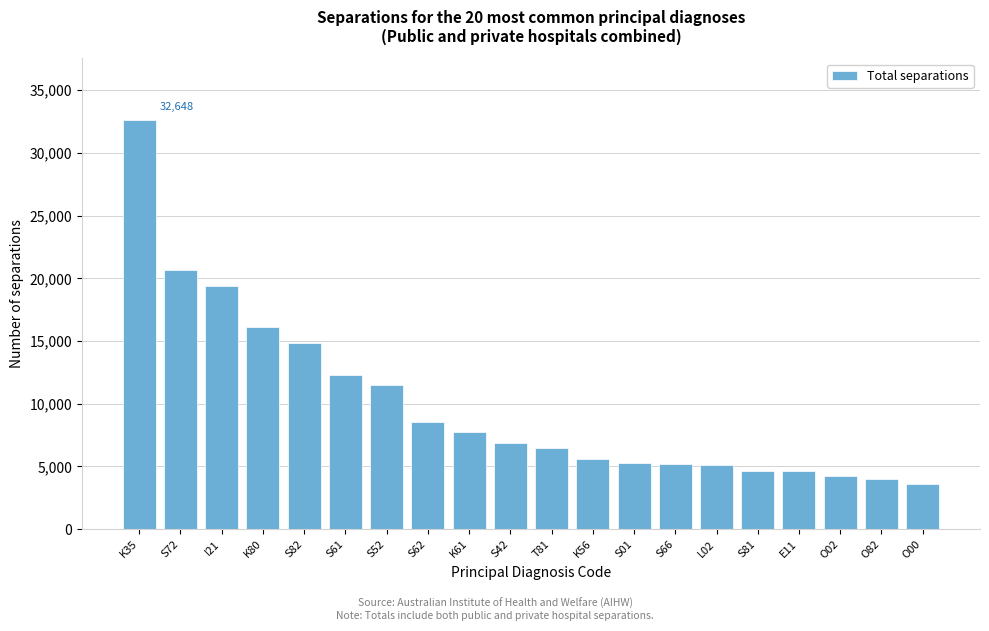

What is the ratio of the value at S01 to the value at T81?

0.8